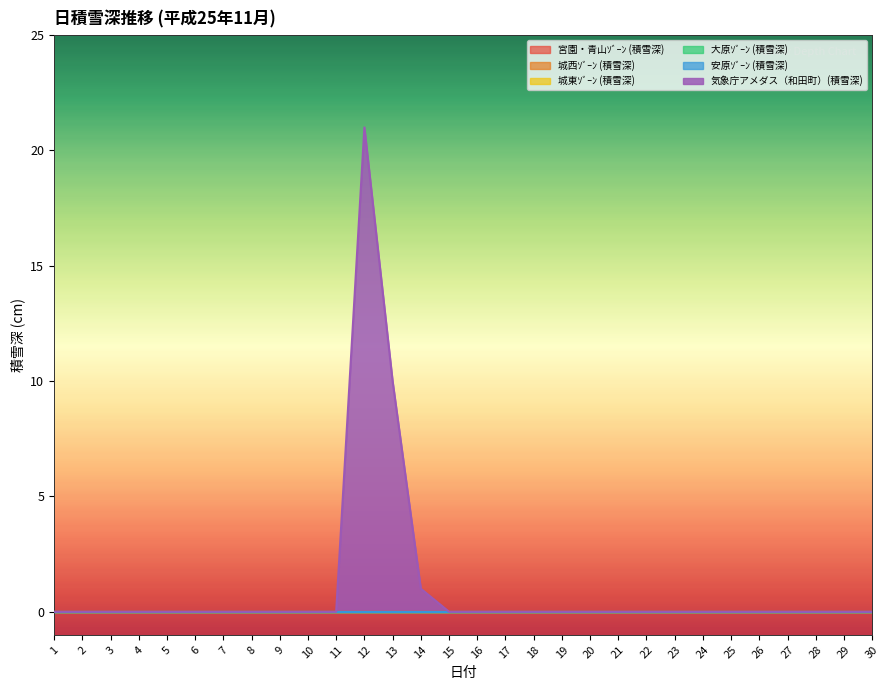

What is the difference between the maximum and minimum values in the 気象庁アメダス（和田町）(積雪深) series?

21